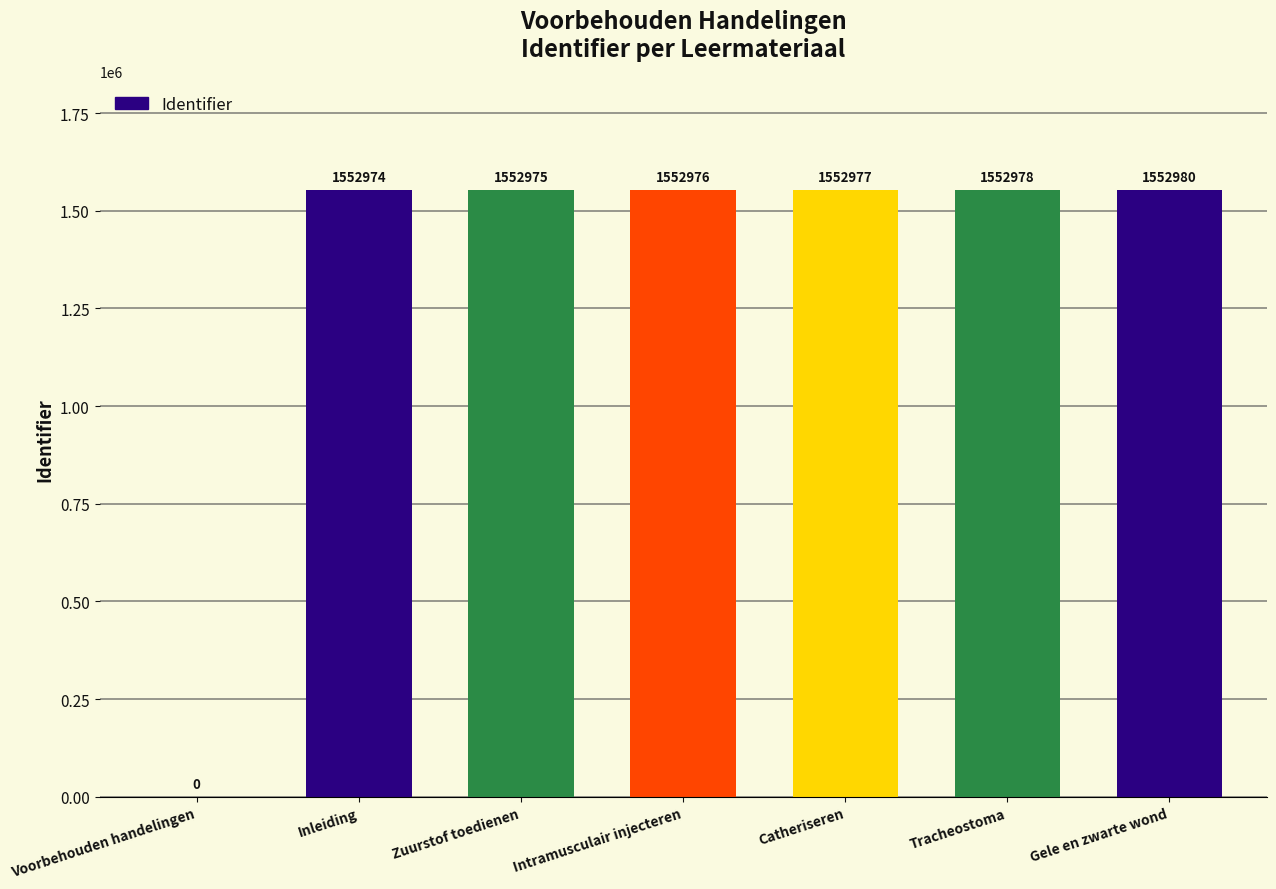

Does the chart contain stacked bars?

No